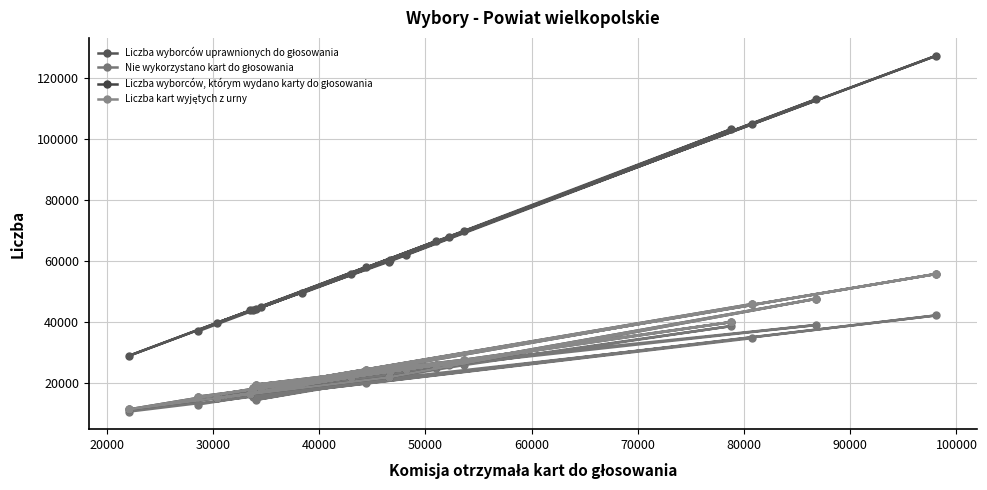

Where is the first local maximum for Liczba kart wyjętych z urny?

30000